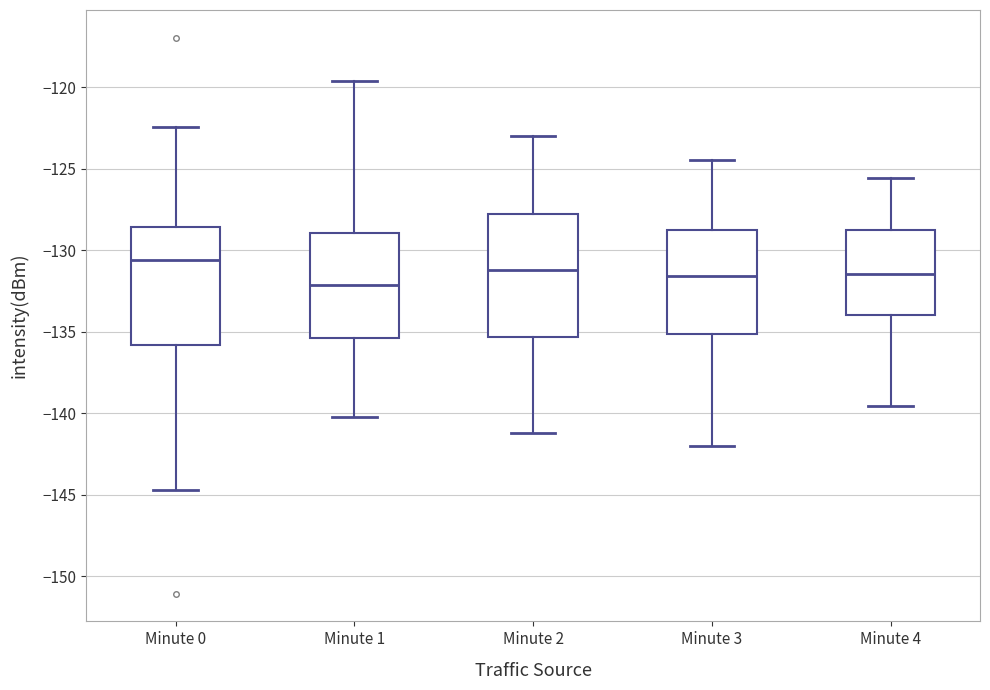

Reading left to right, transcribe this box plot: for each box, give where its median line is, the range the box spans, and where its two whiskers end, as read against the y-axis. The values are not printed on the chart, so give them approximately, as read against the axis.

Minute 0: median -130.5, box -136.0 to -128.5, whiskers -144.5 to -122.5
Minute 1: median -132.0, box -135.5 to -129.0, whiskers -140.0 to -119.5
Minute 2: median -131.0, box -135.5 to -128.0, whiskers -141.0 to -123.0
Minute 3: median -131.5, box -135.0 to -129.0, whiskers -142.0 to -124.5
Minute 4: median -131.5, box -134.0 to -129.0, whiskers -139.5 to -125.5